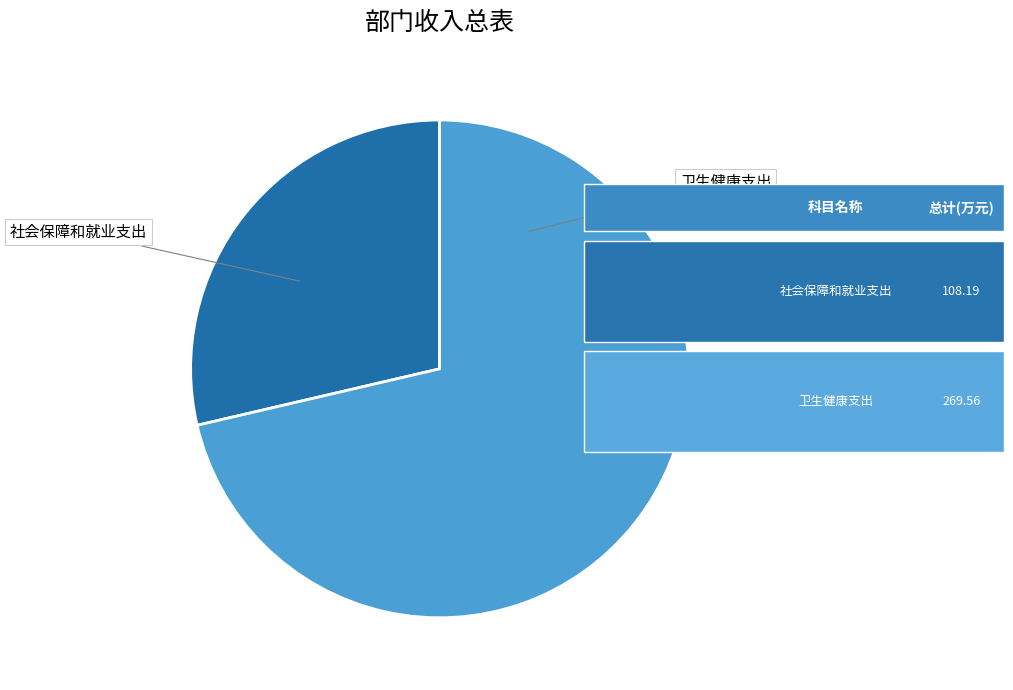

Which category accounts for the majority?

卫生健康支出